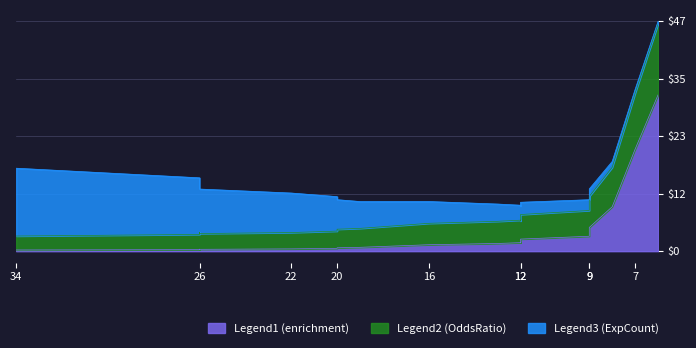

What is the average value of the Legend3 (ExpCount) series?

4.9